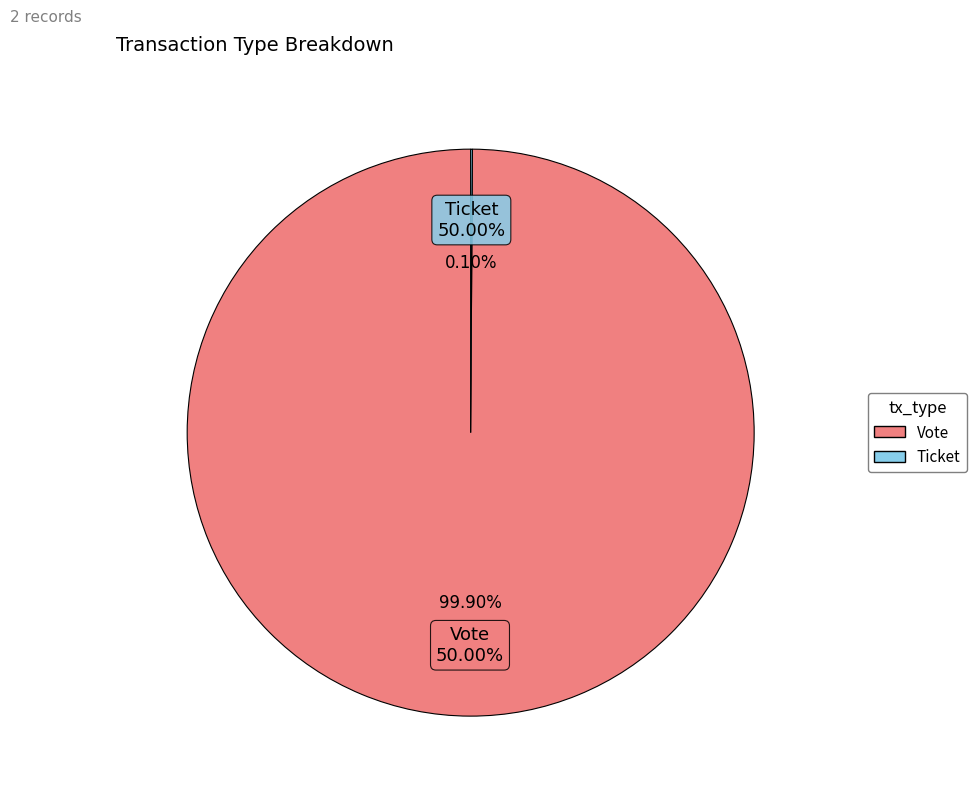

To the nearest percent, what is the difference between the largest and smallest slice percentages?

100%